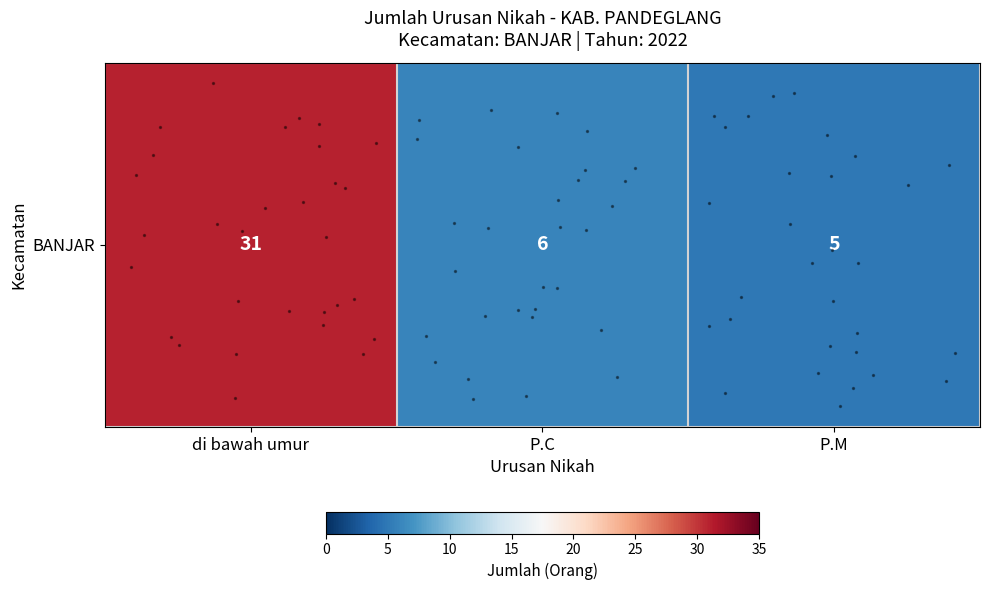

Reading left to right, transcribe all the data shown in this chart.

31	6	5